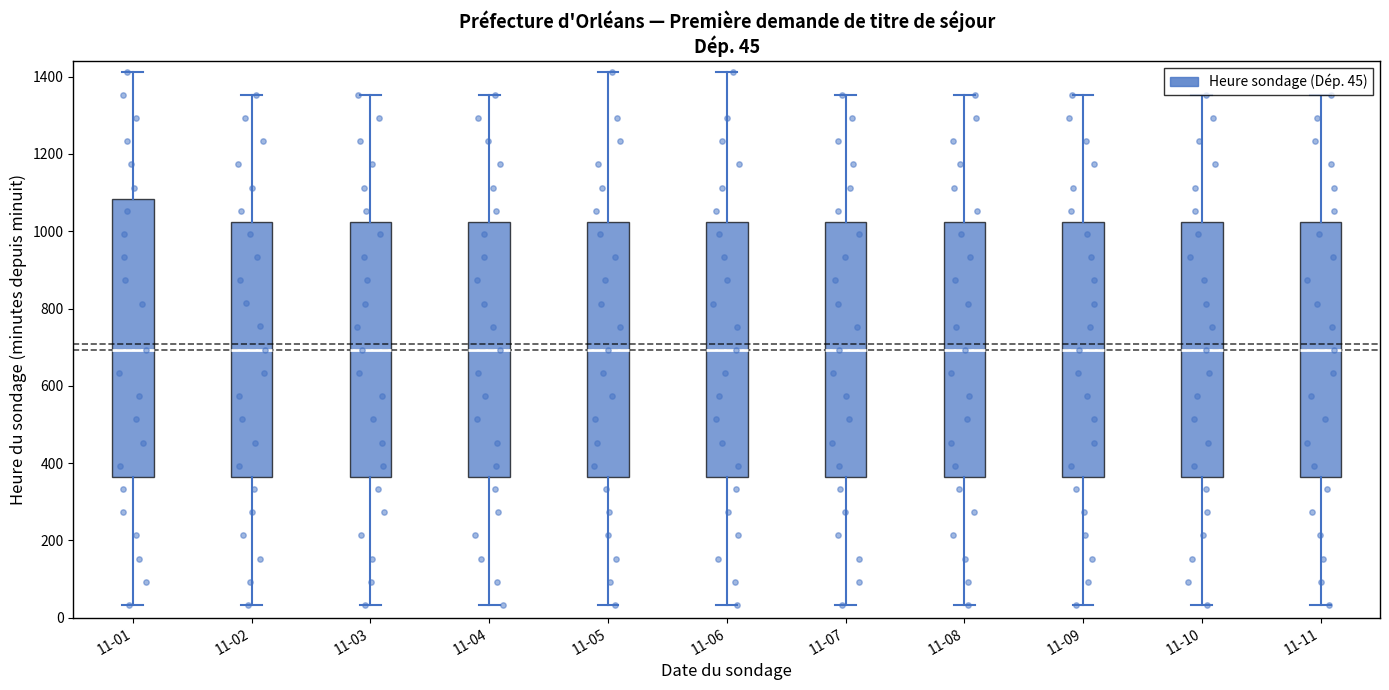

Which box is the tallest, from its lower edge to its upper edge?

11-01